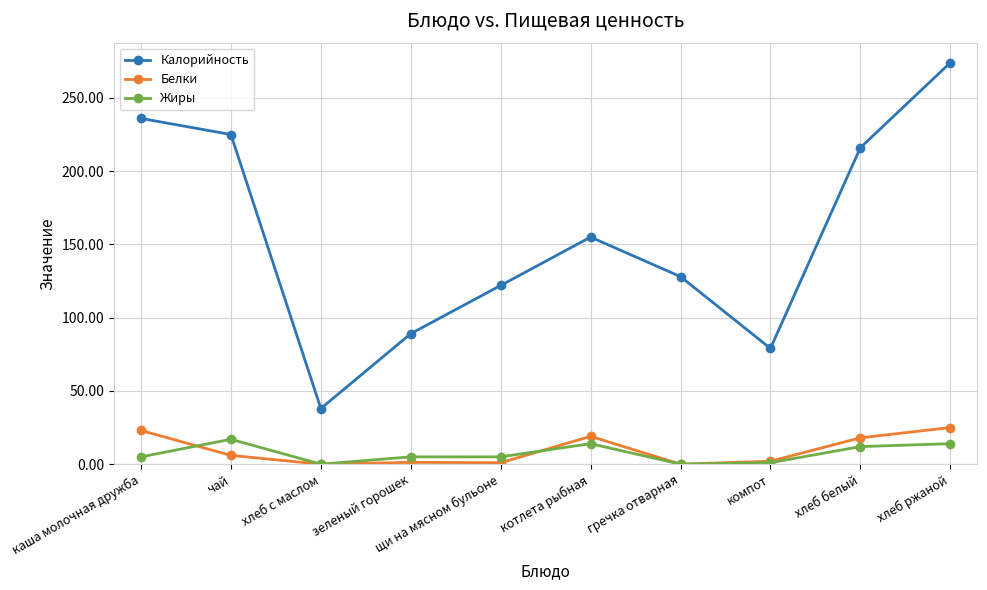

Rank the categories by Калорийность value from highest to lowest.

хлеб ржаной, каша молочная дружба, чай, хлеб белый, котлета рыбная, гречка отварная, щи на мясном бульоне, зеленый горошек, компот, хлеб с маслом